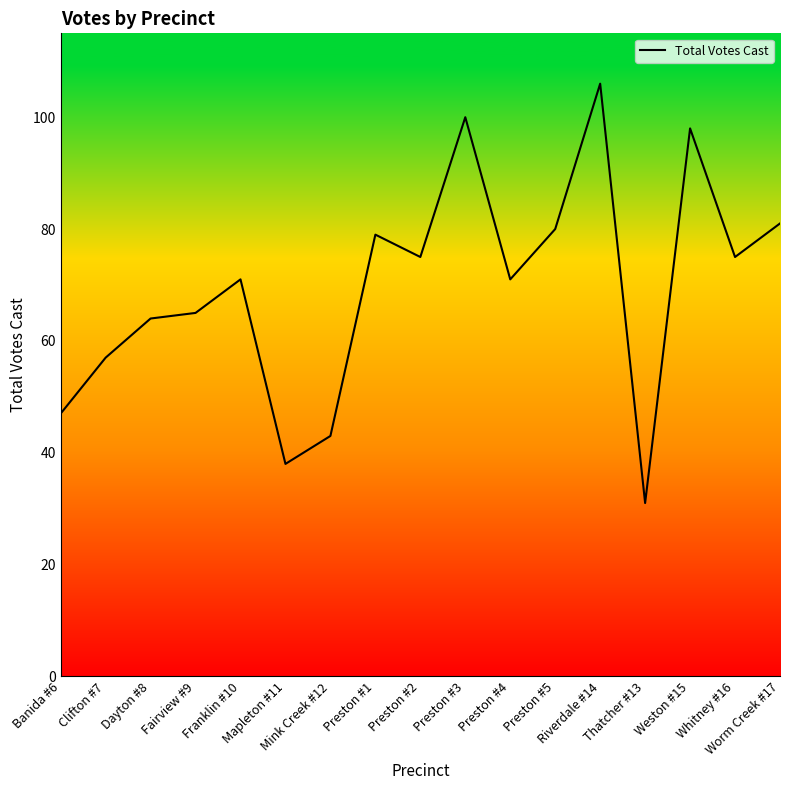

What is the minimum value shown in the chart?

31